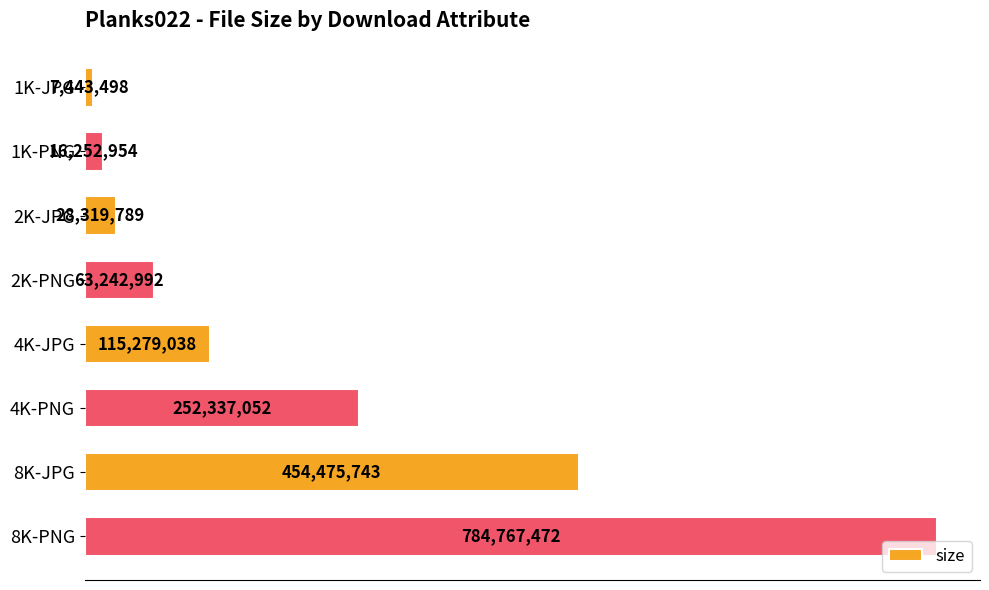

Which category has the highest value across all series?

8K-PNG